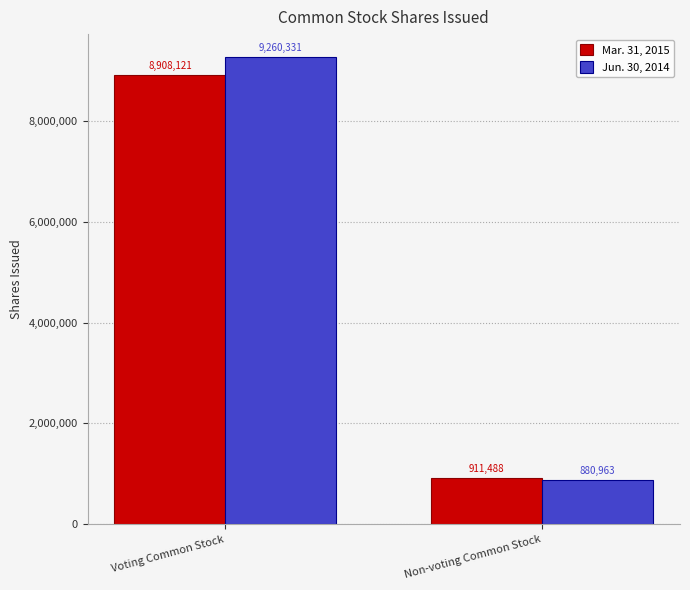

List the series in order of their peak value, highest first.

Jun. 30, 2014, Mar. 31, 2015